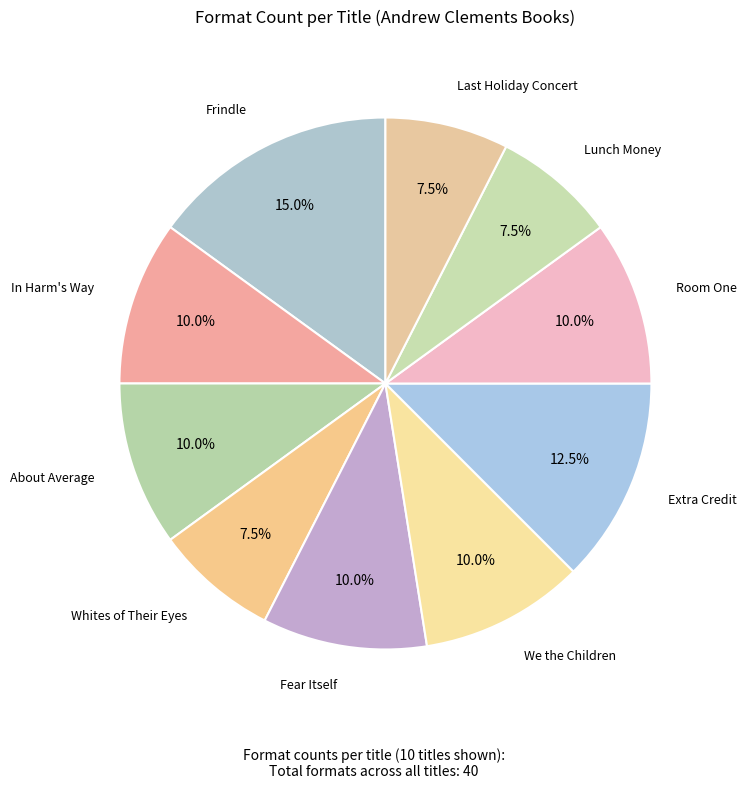

Count the number of slices in the pie.

10